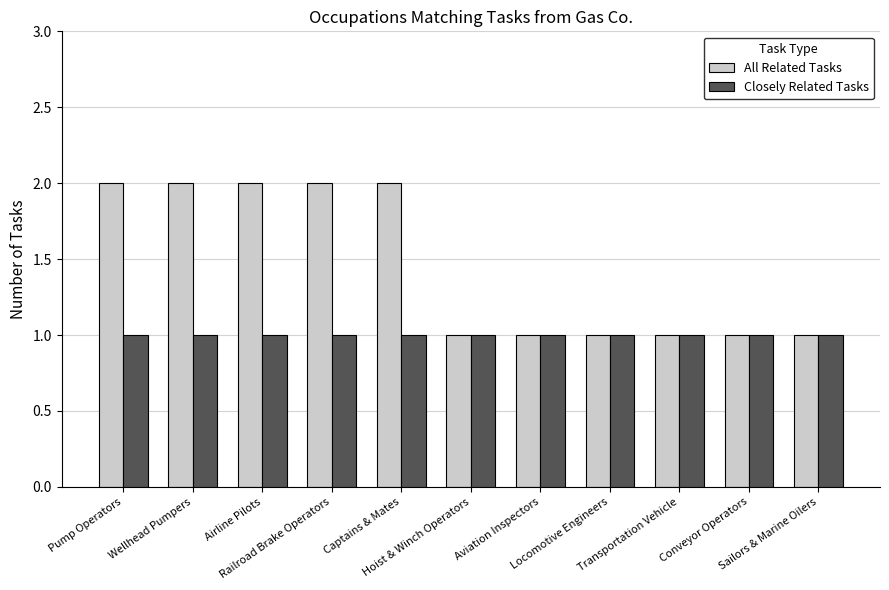

What position from the right is Hoist & Winch Operators?

6